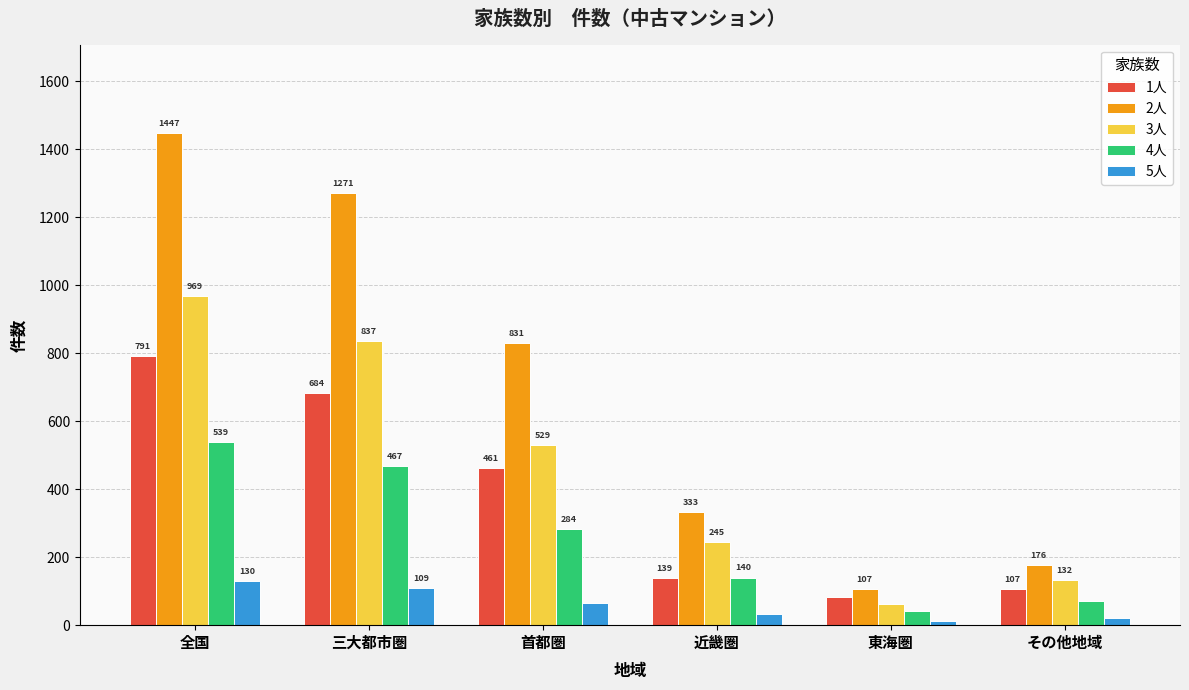

What is the greatest value displayed?

1447